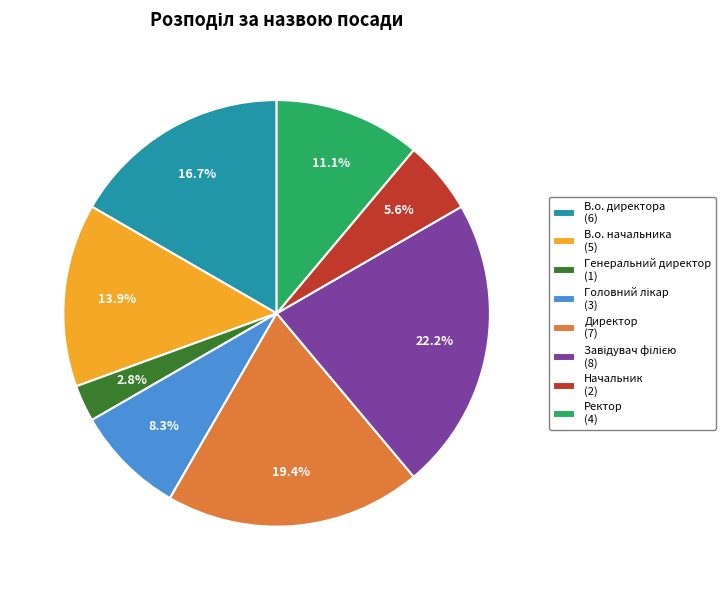

Is there a majority slice in this chart?

No